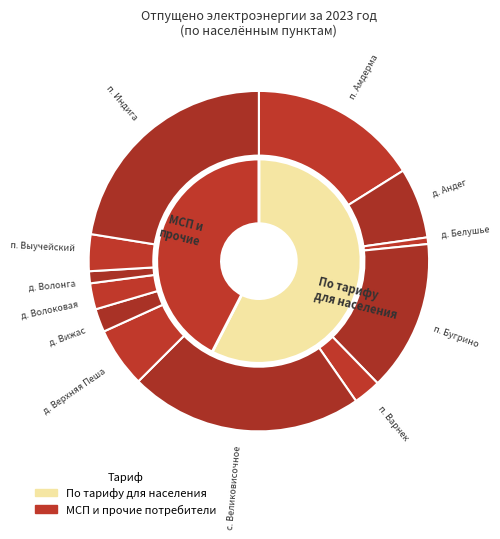

True or false: д. Вижас accounts for 2% of the total.

True